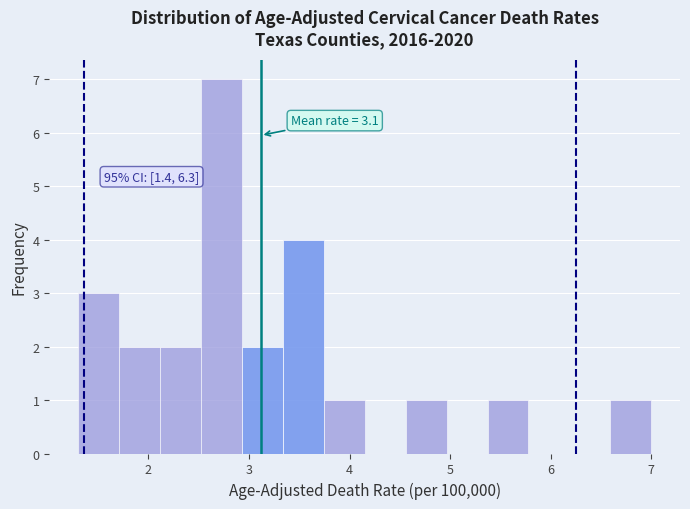

Which range on the x-axis has the tallest bar?

2.5 to 2.9